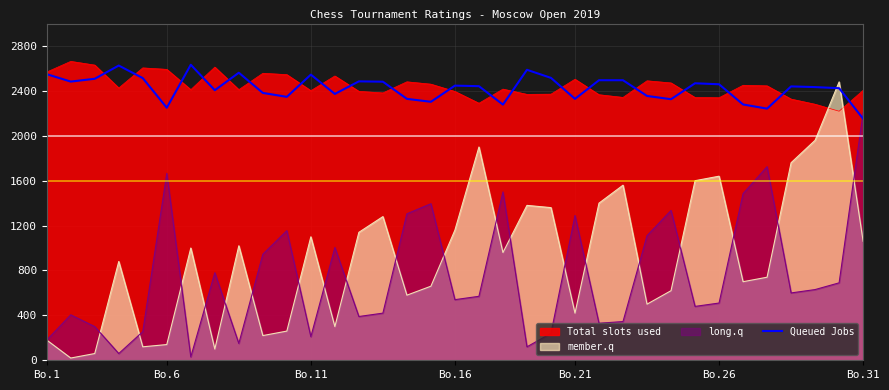

What is the difference between the second highest and minimum values?

474